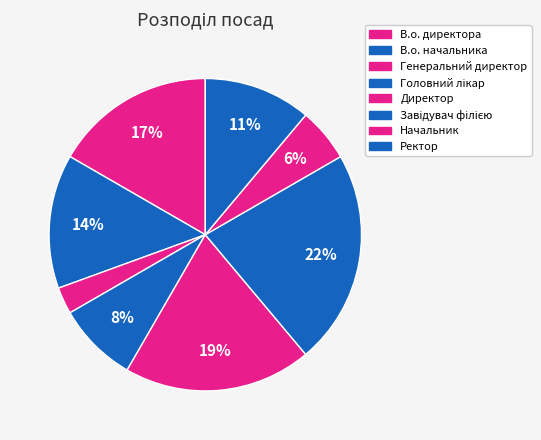

Combined, do Генеральний директор and В.о. директора account for over 50%?

No